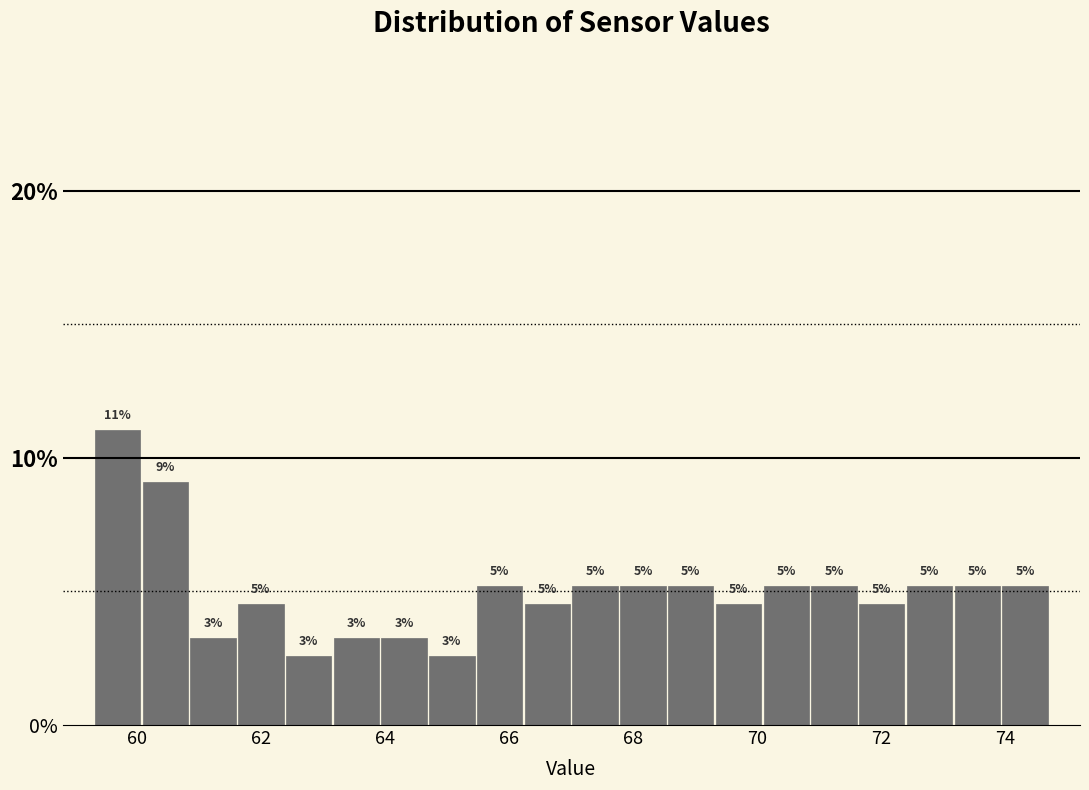

Read against the x-axis, roughly where is the centre of the tallest bar?

59.6